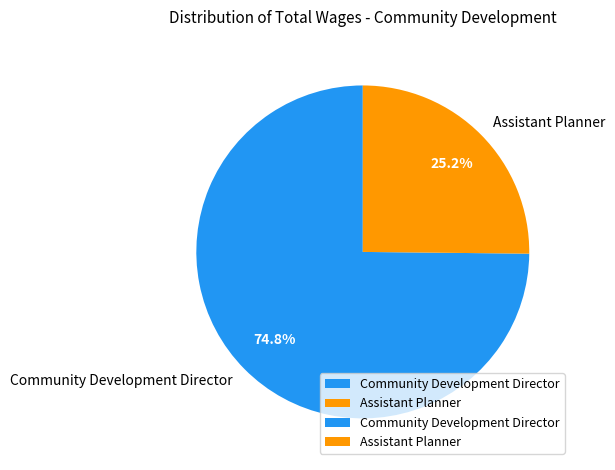

Do Assistant Planner and Community Development Director together represent more than half of the pie?

Yes